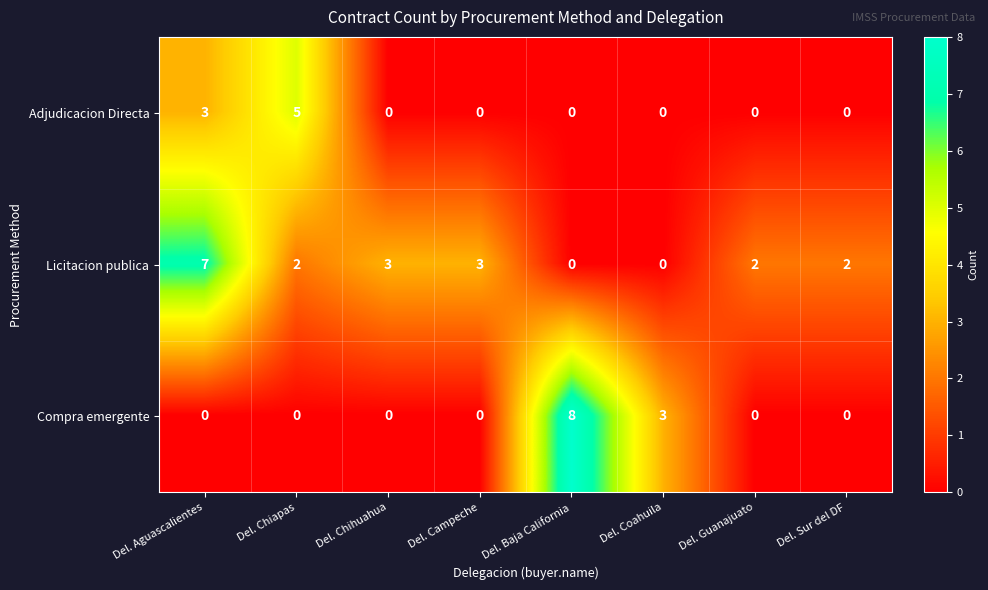

List the series in order of their overall mean, lowest first.

Adjudicacion Directa, Compra emergente, Licitacion publica